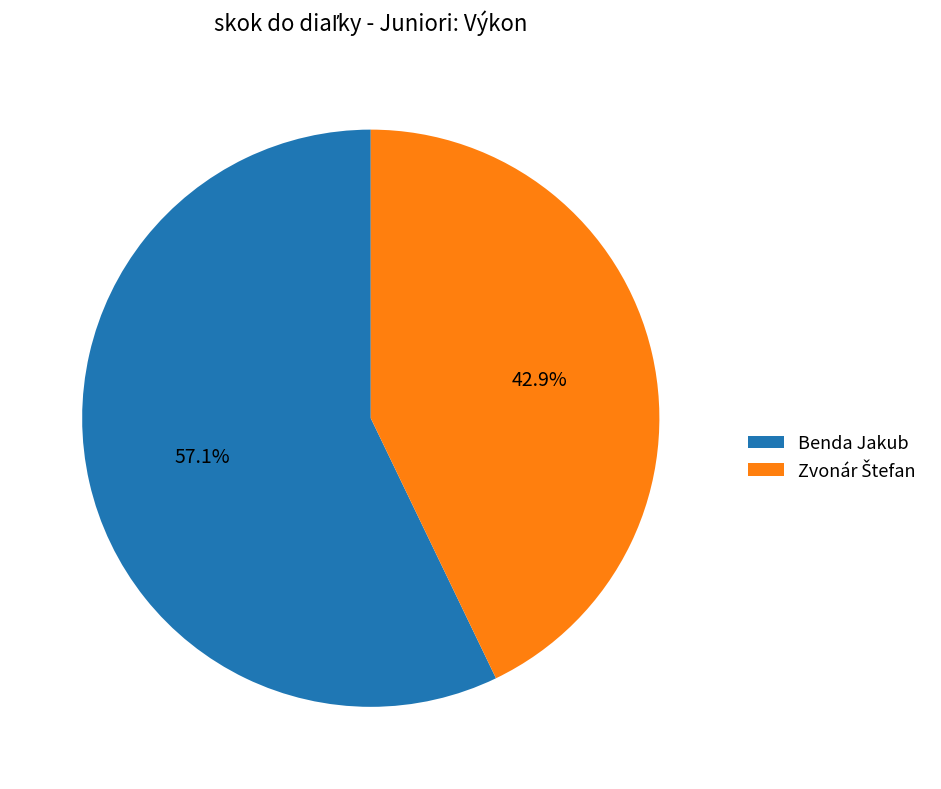

True or false: Benda Jakub accounts for 57% of the total.

True